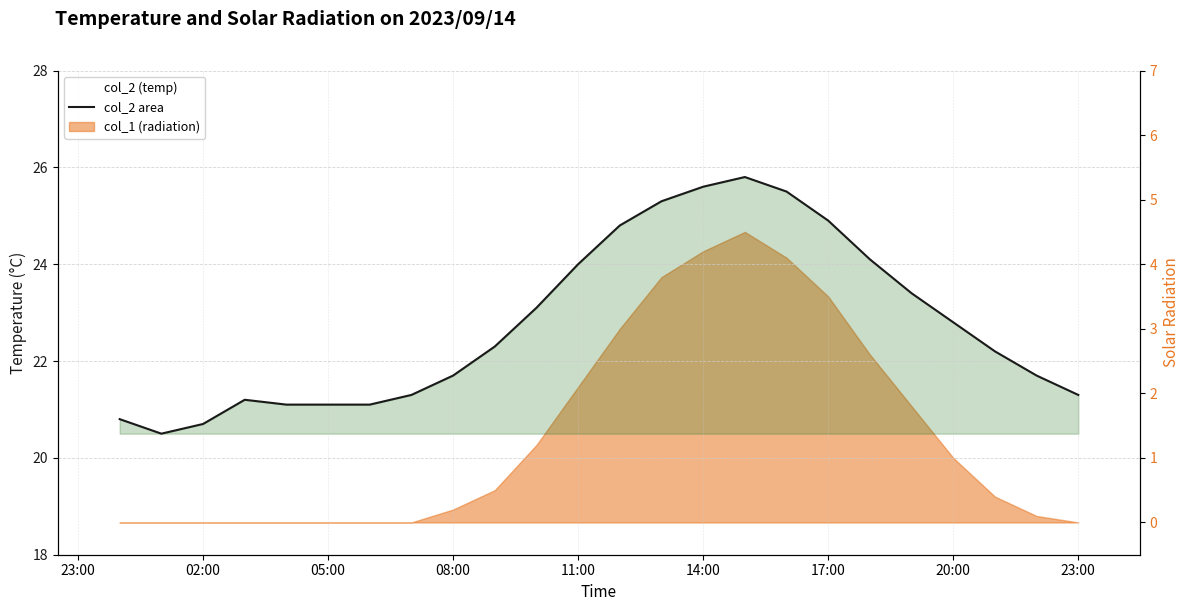

Count the number of data series in this chart.

2